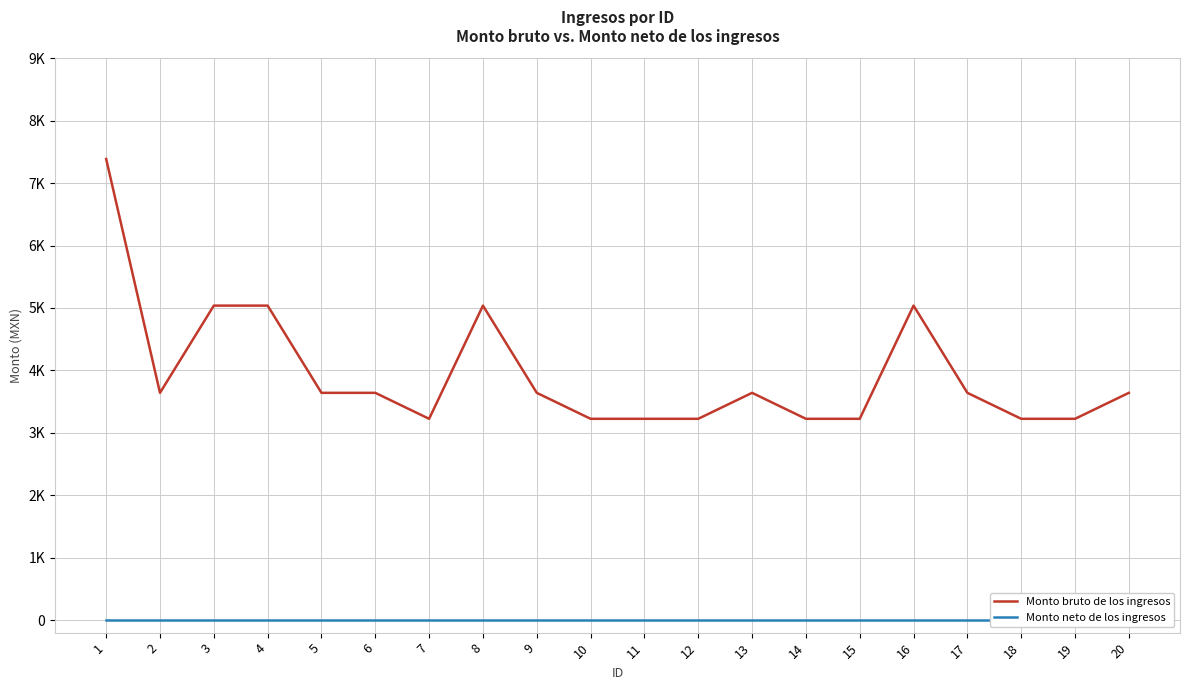

How many series are shown in this chart?

2